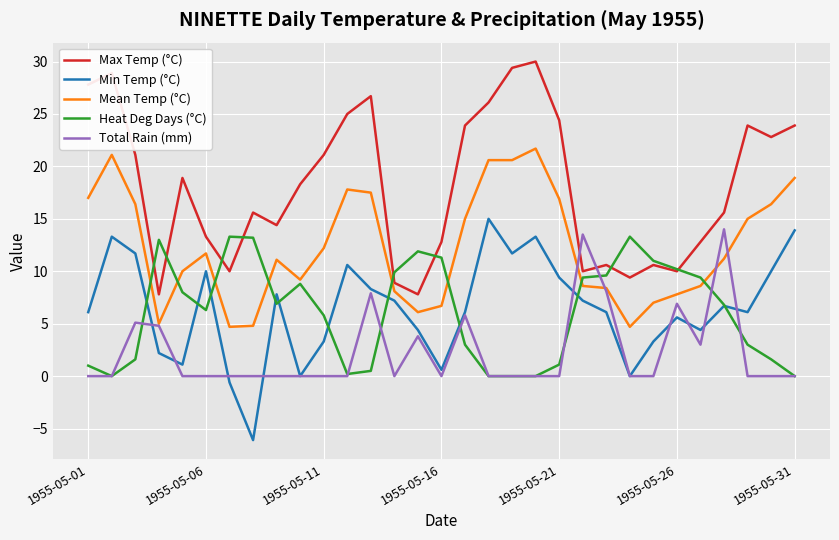

Which series has the largest total across all categories?

Max Temp (°C)